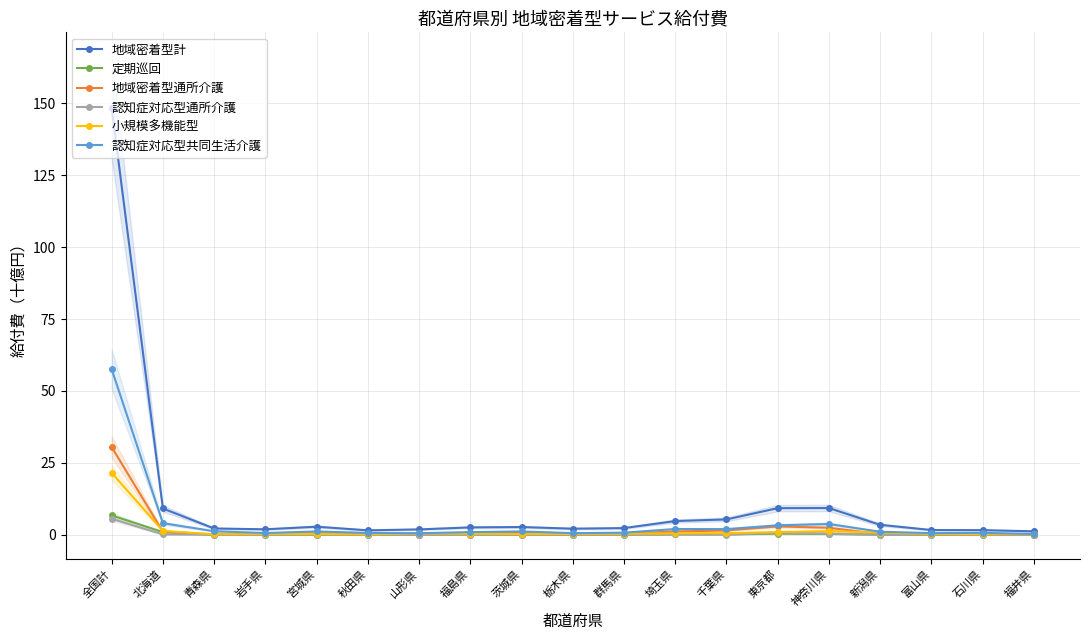

True or false: 認知症対応型通所介護 and 認知症対応型共同生活介護 intersect in this chart.

False